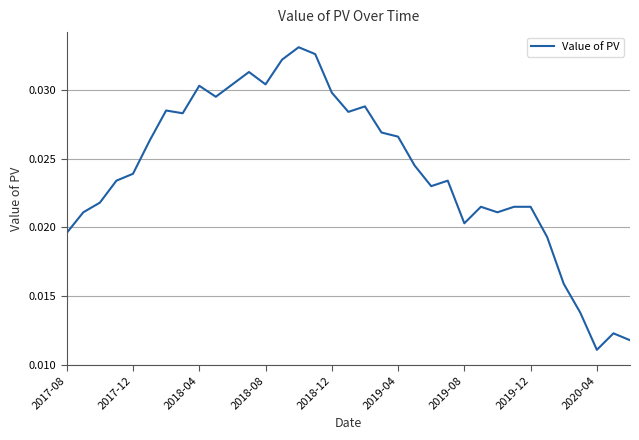

Does the chart display data point markers on the line(s)?

No